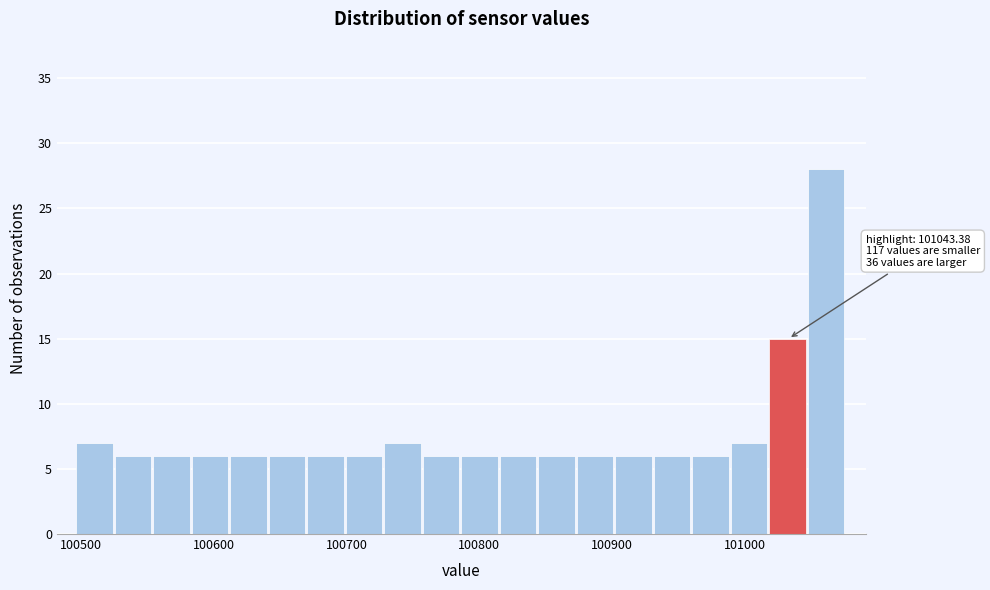

Read against the x-axis, roughly where is the centre of the tallest bar?

101060